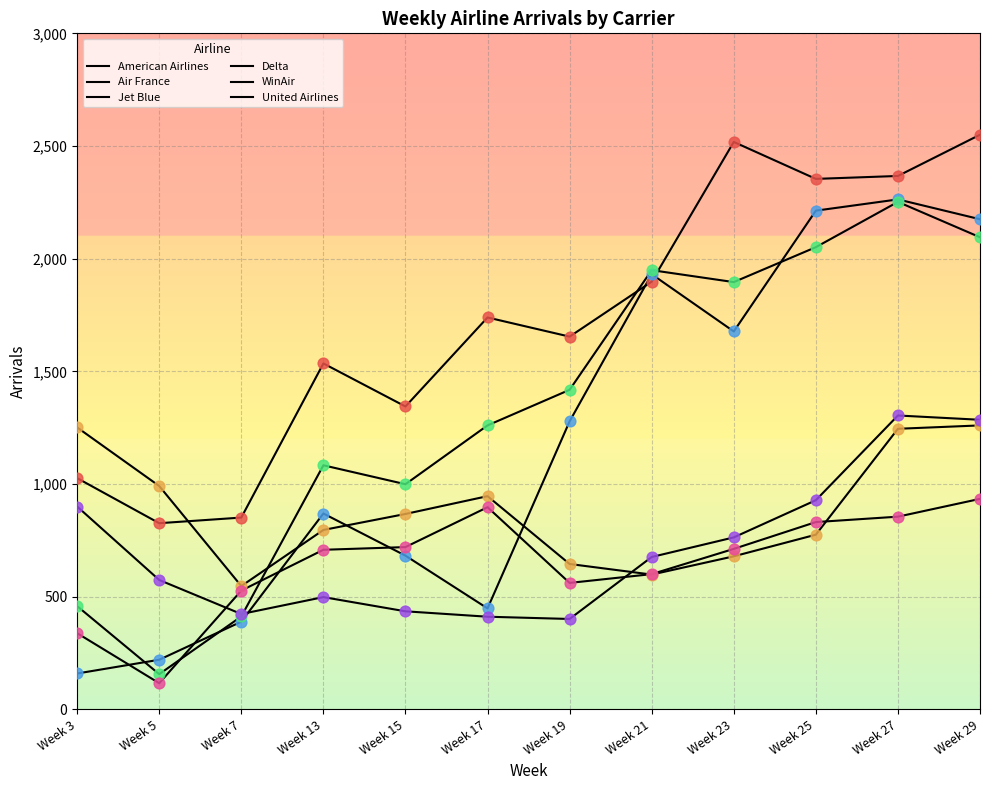

Does the chart have visible grid lines?

Yes